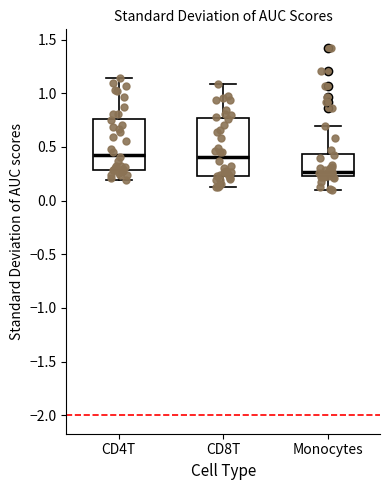

Reading left to right, transcribe this box plot: for each box, give where its median line is, the range the box spans, and where its two whiskers end, as read against the y-axis. The values are not printed on the chart, so give them approximately, as read against the axis.

CD4T: median 0.45, box 0.30 to 0.75, whiskers 0.20 to 1.15
CD8T: median 0.40, box 0.25 to 0.75, whiskers 0.15 to 1.10
Monocytes: median 0.25 (just above the box's lower edge), box 0.25 to 0.45, whiskers 0.10 to 0.70